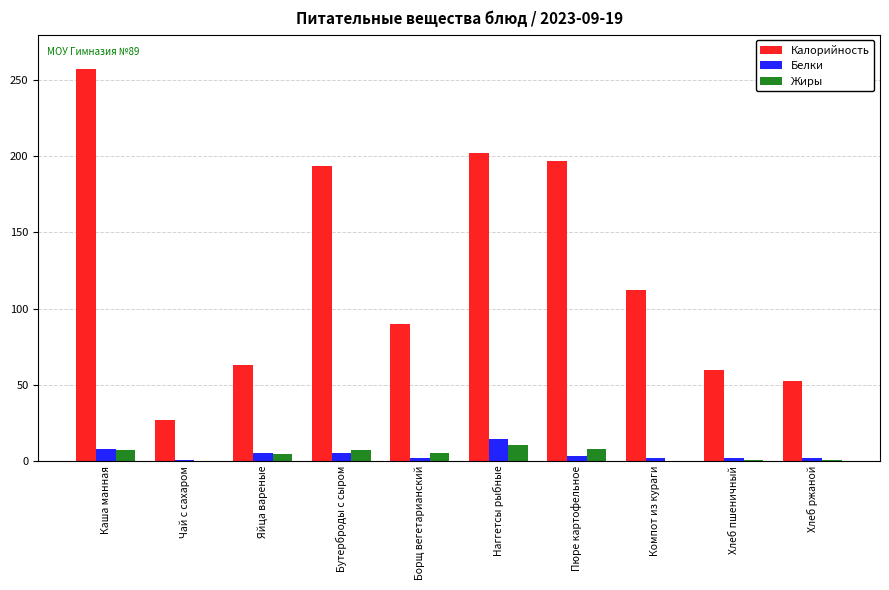

What is the maximum value for Белки?

14.2